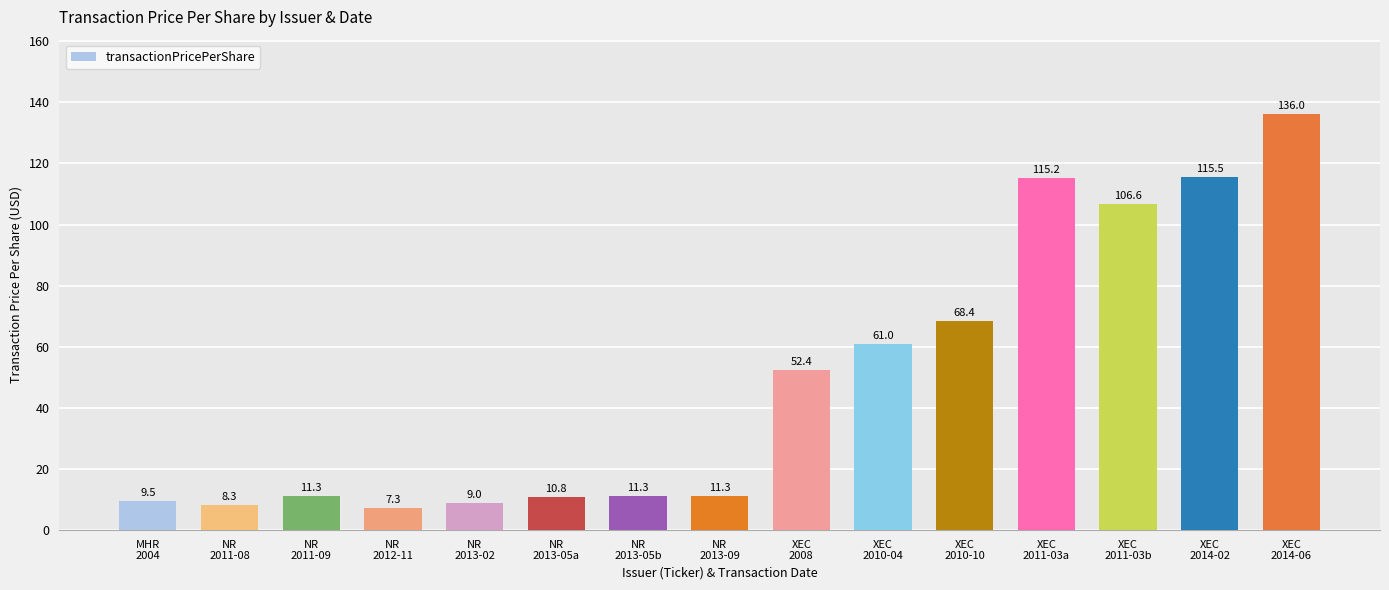

What is the value of the 13th bar from the left?

106.6